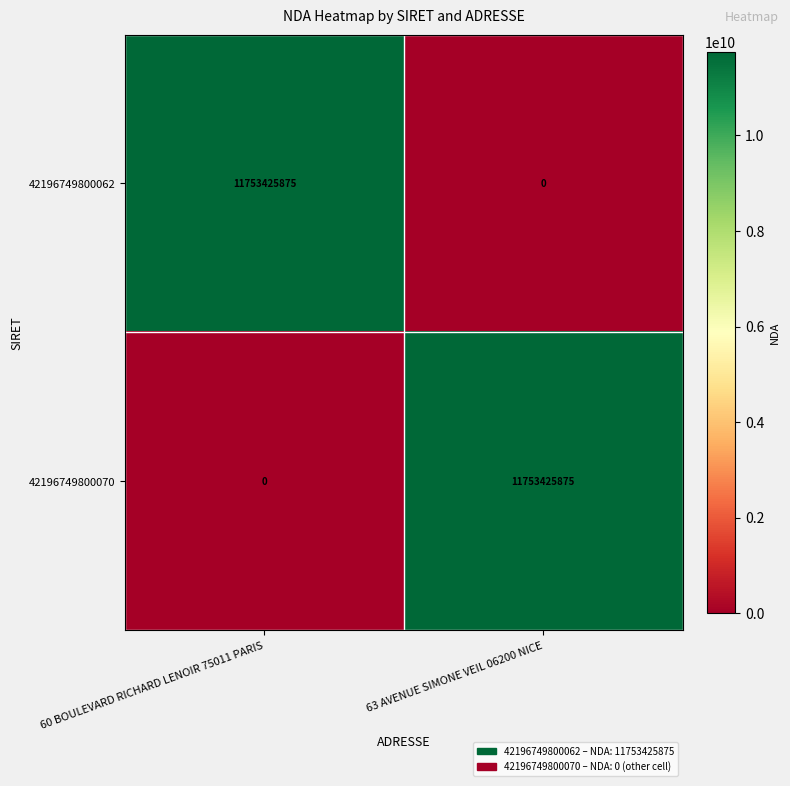

Reading left to right, extract all data points from this chart.

42196749800062: 60 BOULEVARD RICHARD LENOIR 75011 PARIS=11753425875	63 AVENUE SIMONE VEIL 06200 NICE=0
42196749800070: 60 BOULEVARD RICHARD LENOIR 75011 PARIS=0	63 AVENUE SIMONE VEIL 06200 NICE=11753425875